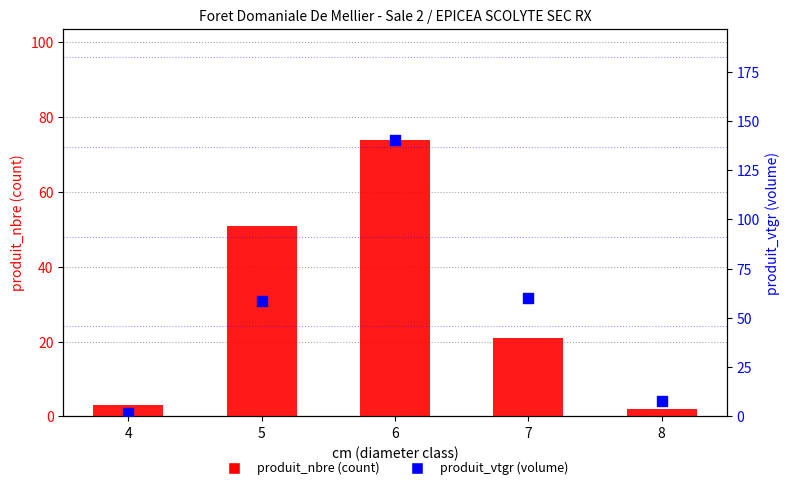

Which series has the largest total across all categories?

produit_vtgr